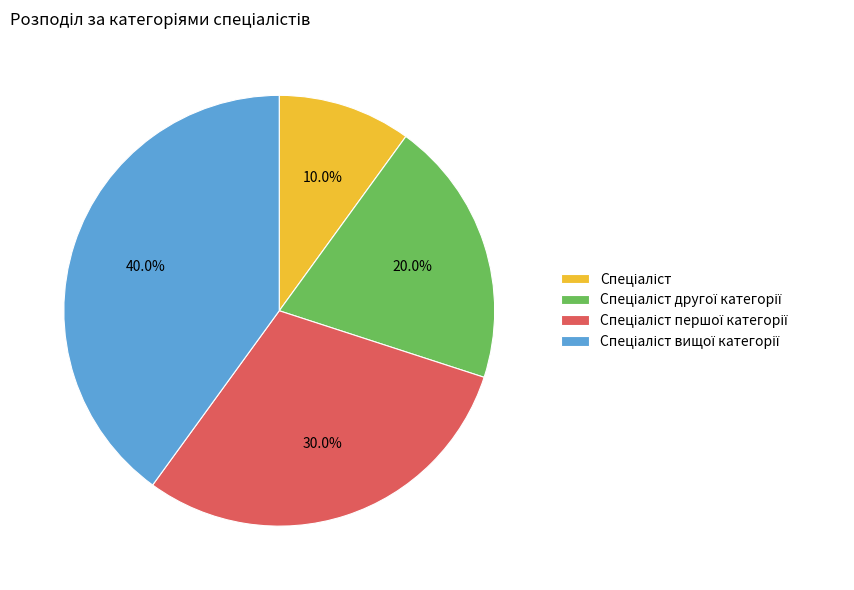

Does any single category account for the majority?

No